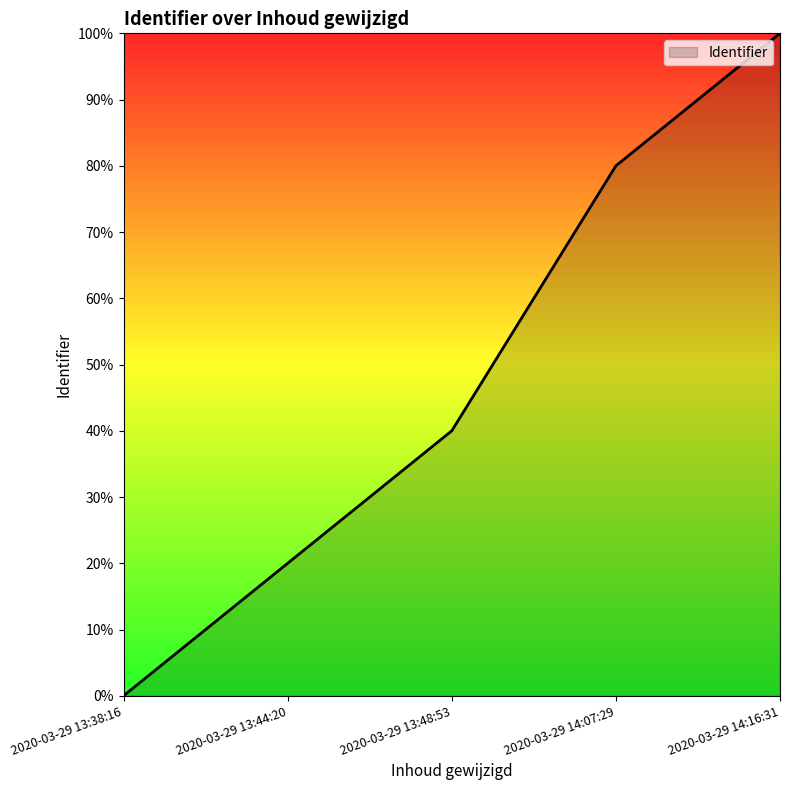

List the labels in order of value, smallest first.

2020-03-29 13:38:16, 2020-03-29 13:44:20, 2020-03-29 13:48:53, 2020-03-29 14:07:29, 2020-03-29 14:16:31